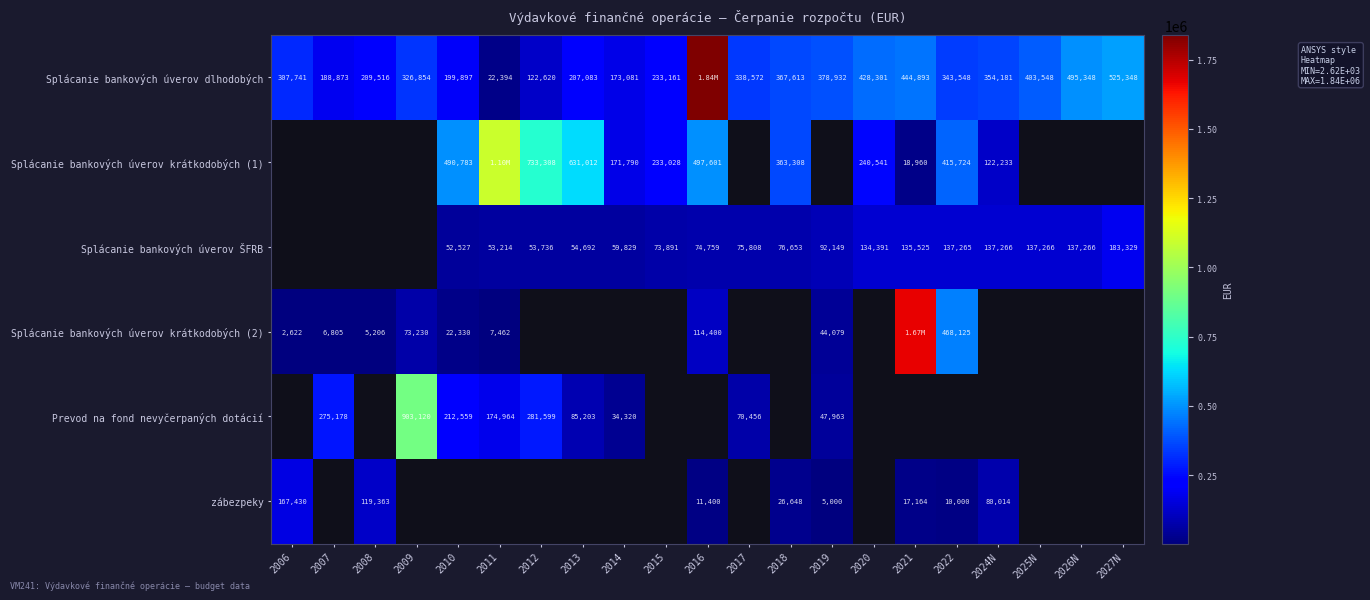

What is the sum of the Splácanie bankových úverov dlhodobých values at 2014 and 2012?

295701